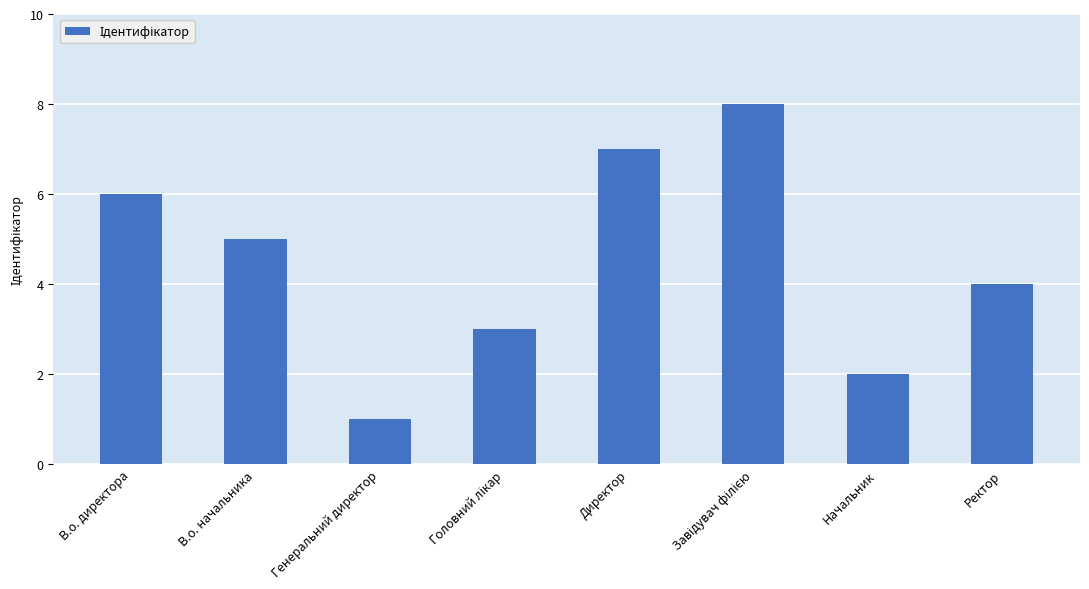

What position from the left is В.о. директора?

1